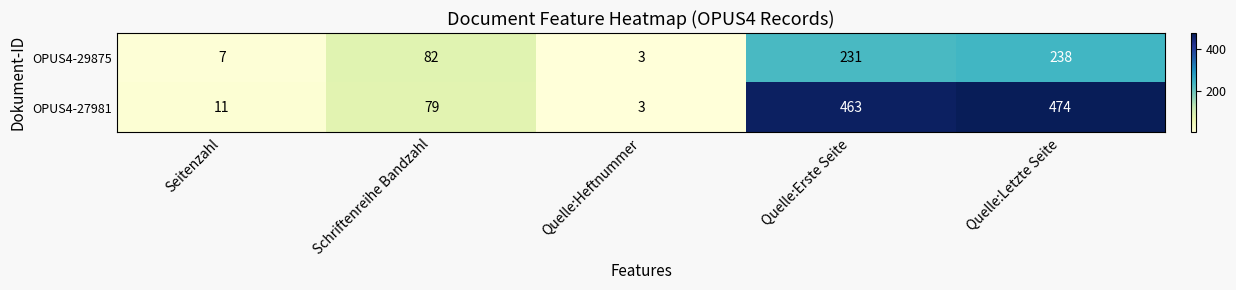

What is the sum of the OPUS4-29875 values at Quelle:Heftnummer and Quelle:Erste Seite?

234